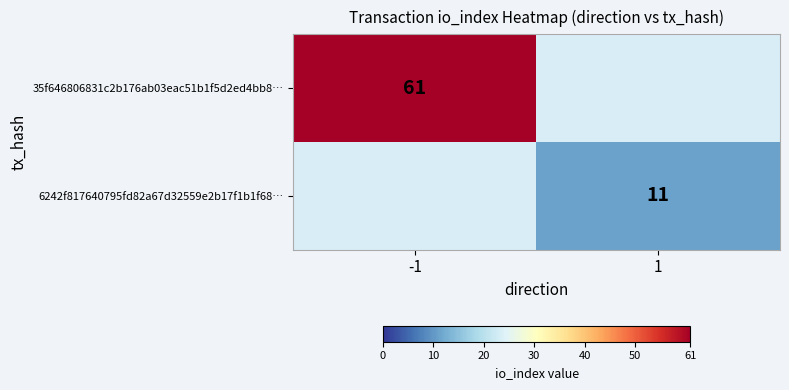

Which category has the lowest value across all series?

1